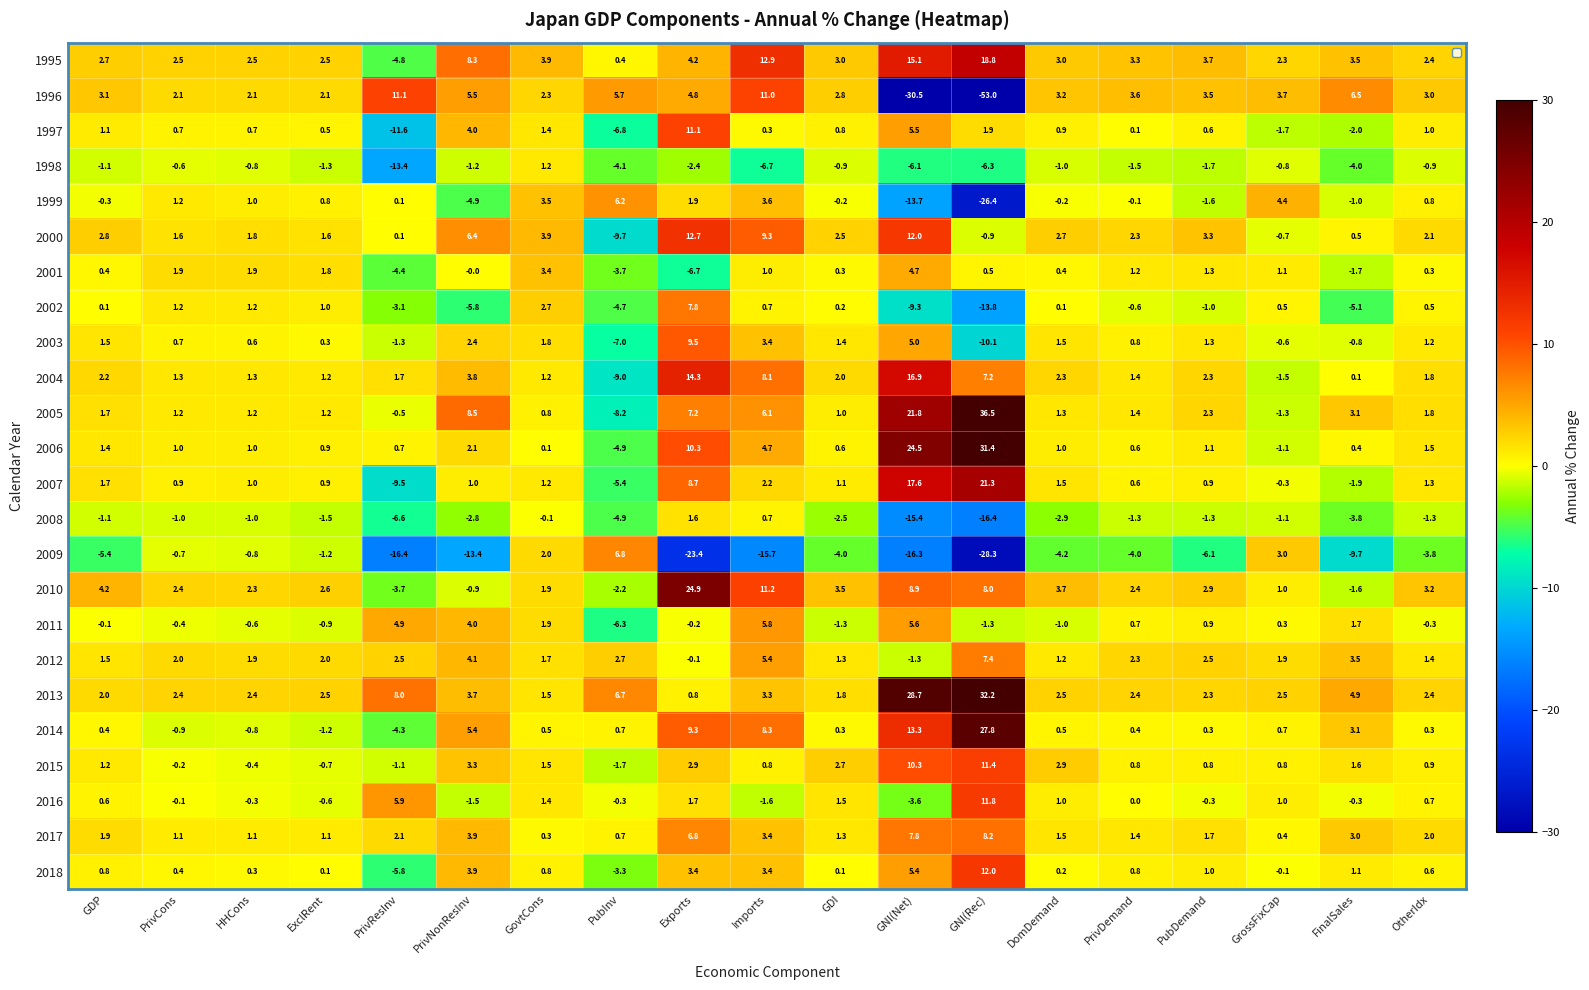

The 2001 series shows 0.4 at DomDemand. True or false?

True